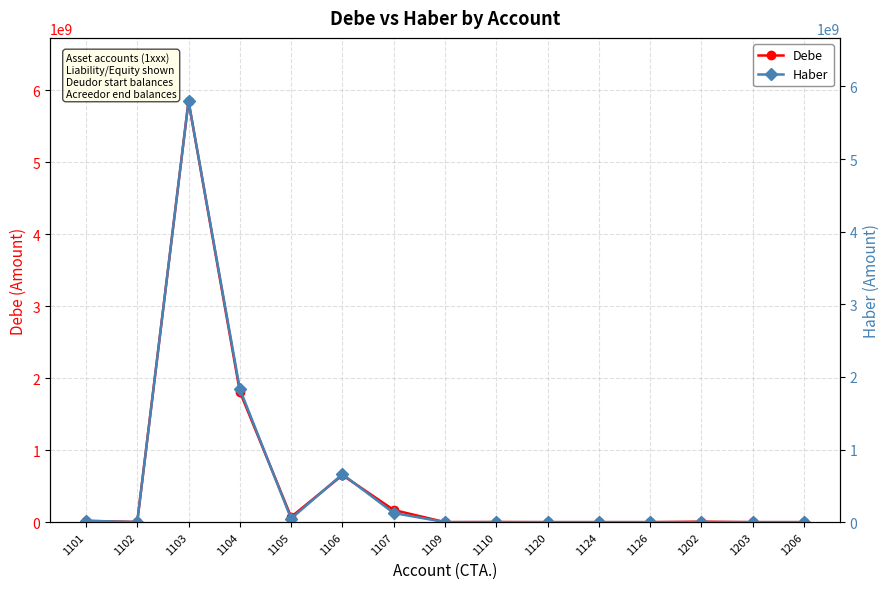

What is the value of the Debe point at the 6th from the left?

653207361.8